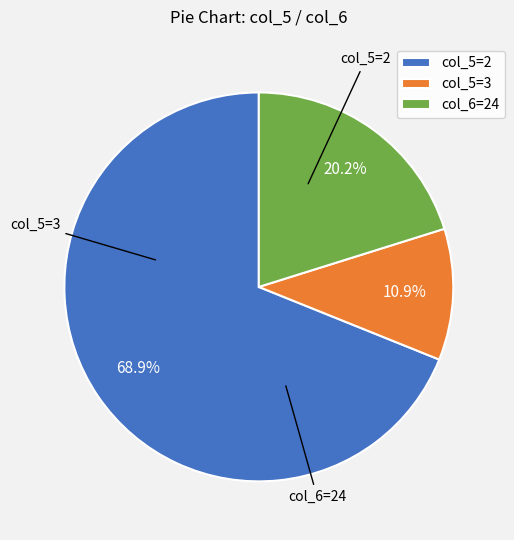

What percentage is NOT represented by col_5=3?

89.1%